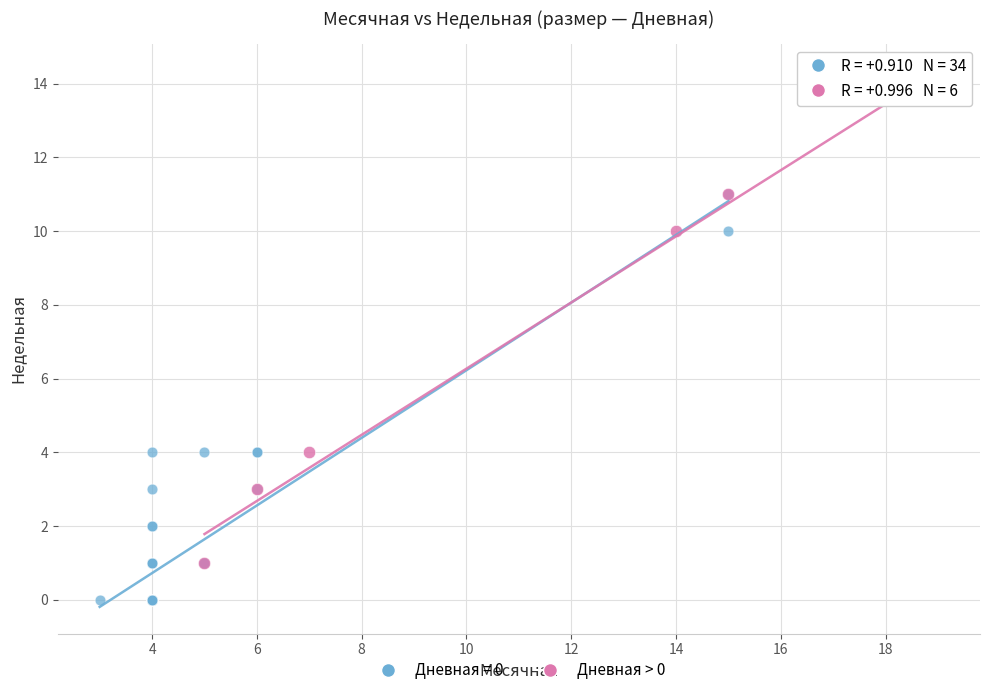

Which series reaches the minimum Y coordinate?

Дневная = 0